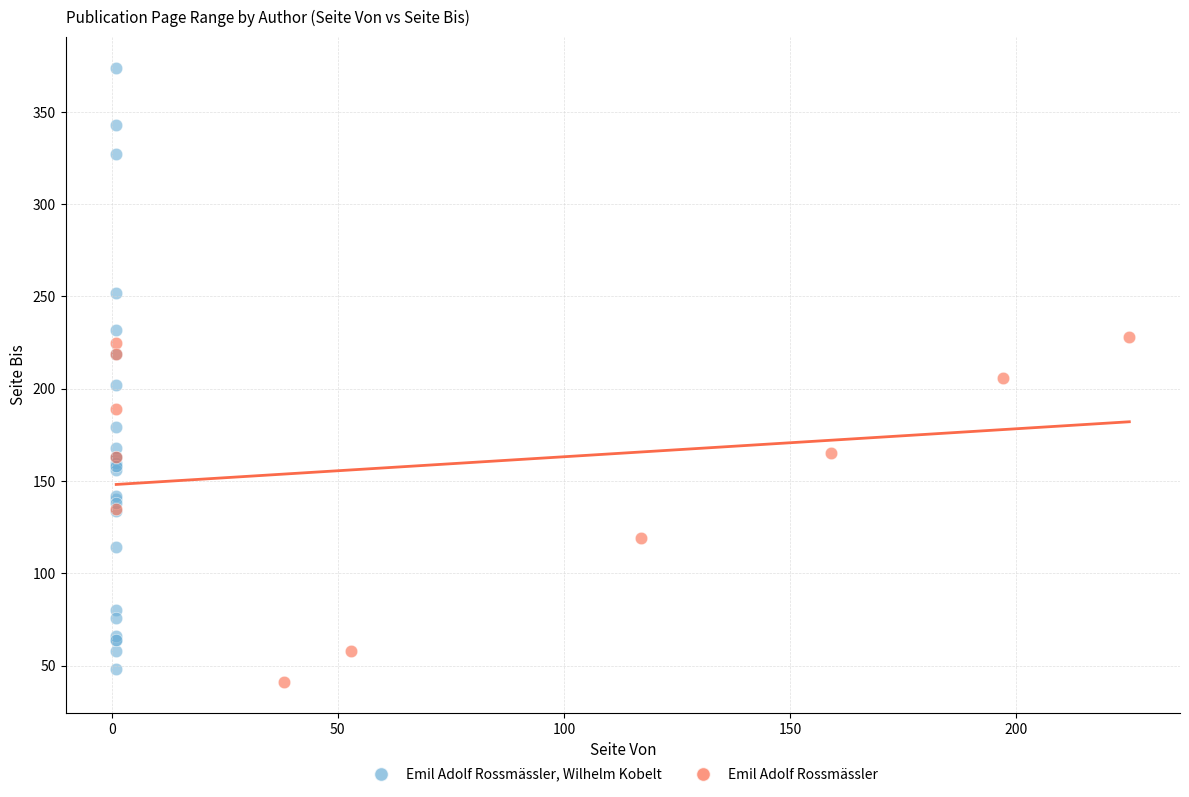

Which series has the widest spread of Y values?

Emil Adolf Rossmässler, Wilhelm Kobelt